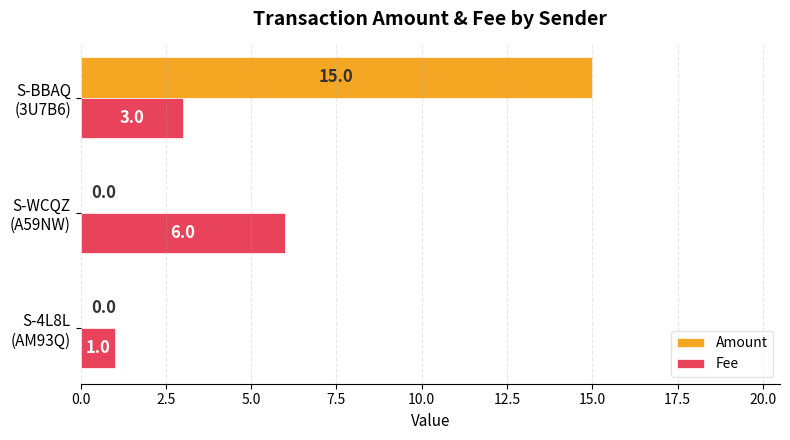

Which label corresponds to the largest value in the chart?

S-BBAQ
(3U7B6)